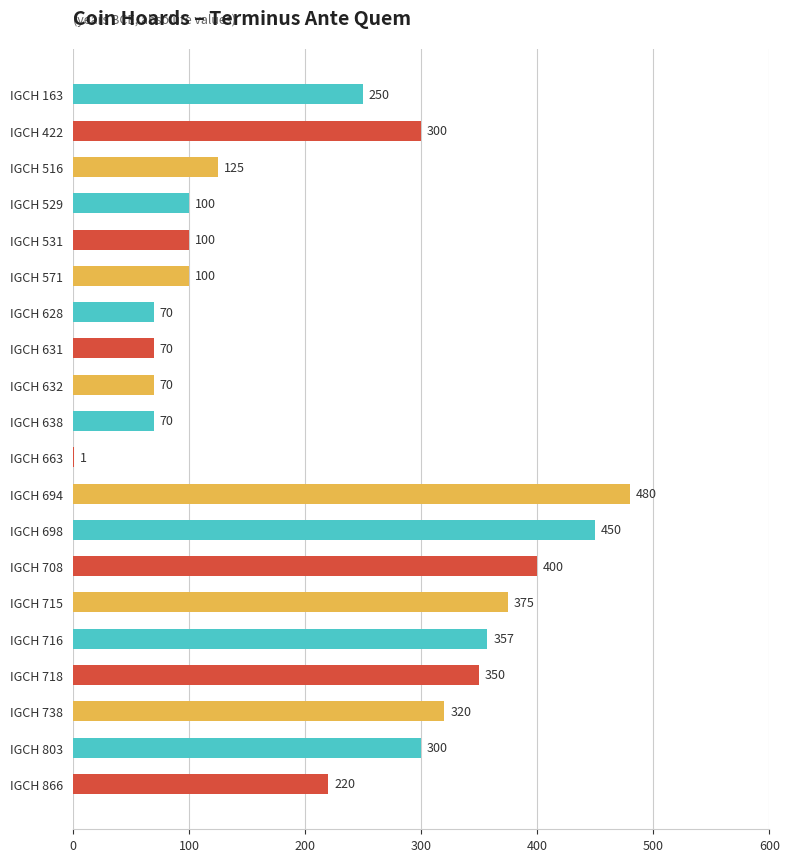

Between IGCH 803 and IGCH 628, which is larger?

IGCH 803